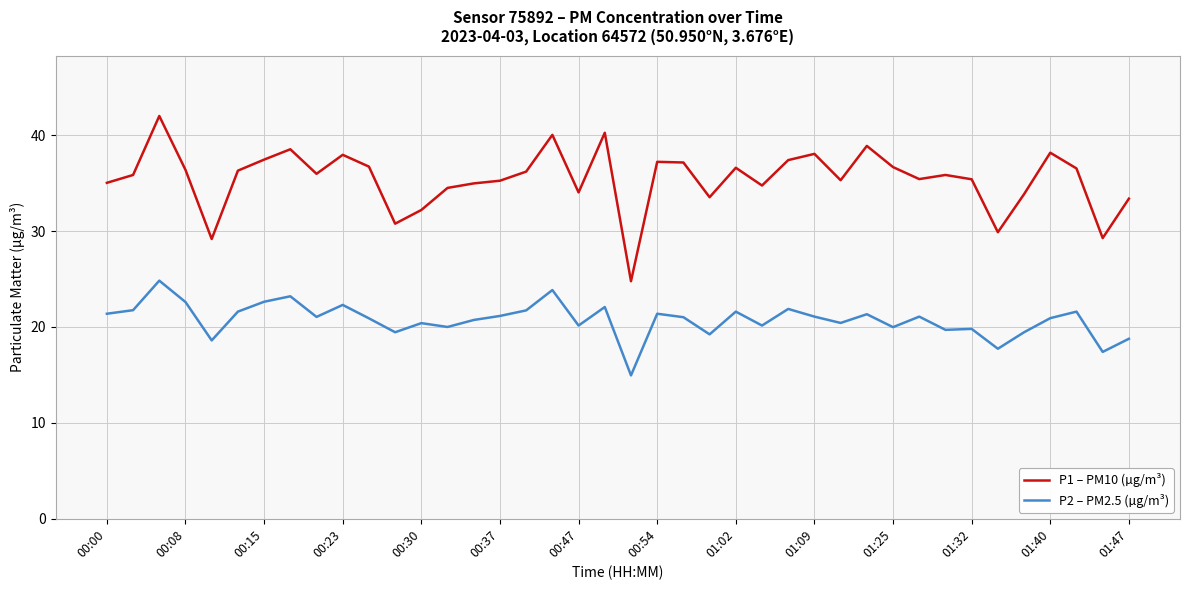

At how many categories does at least one series exceed 31?

35